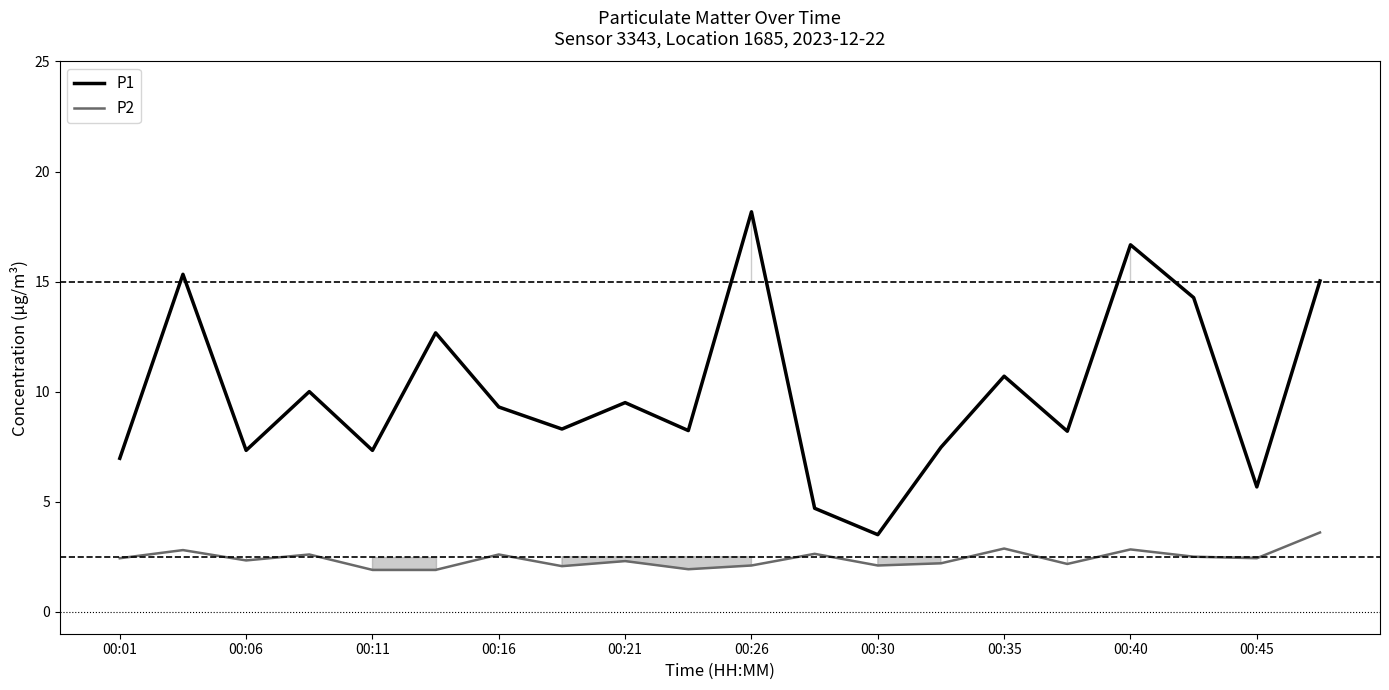

Which series has the widest spread of values?

P1